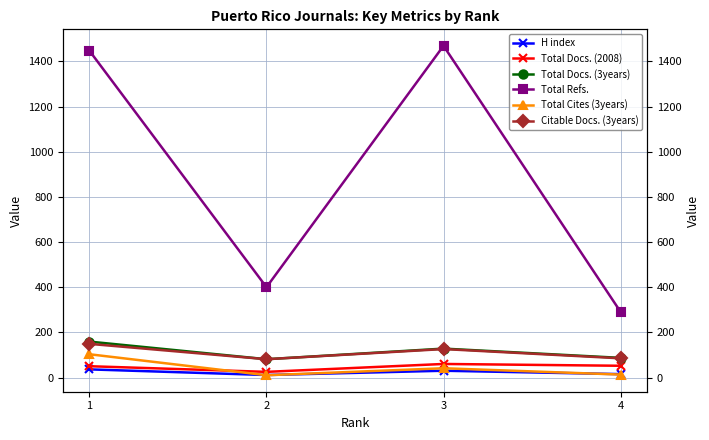

The value of H index at 3 is 41. True or false?

False